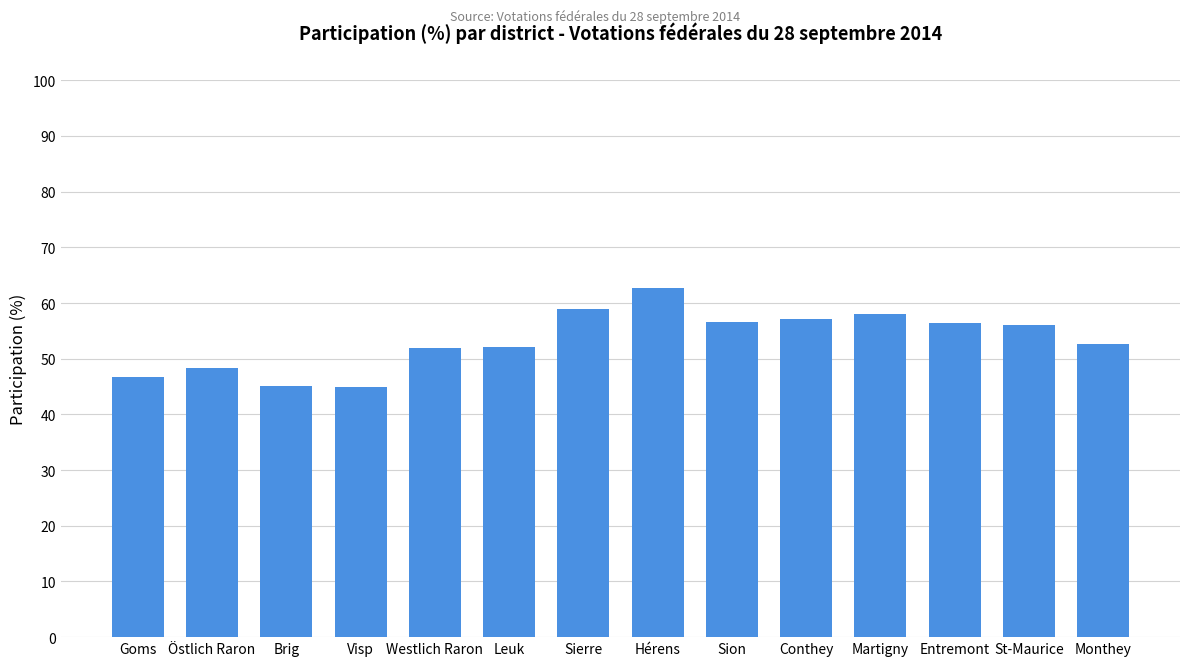

What is the sum of the values at Goms and Leuk?

98.8